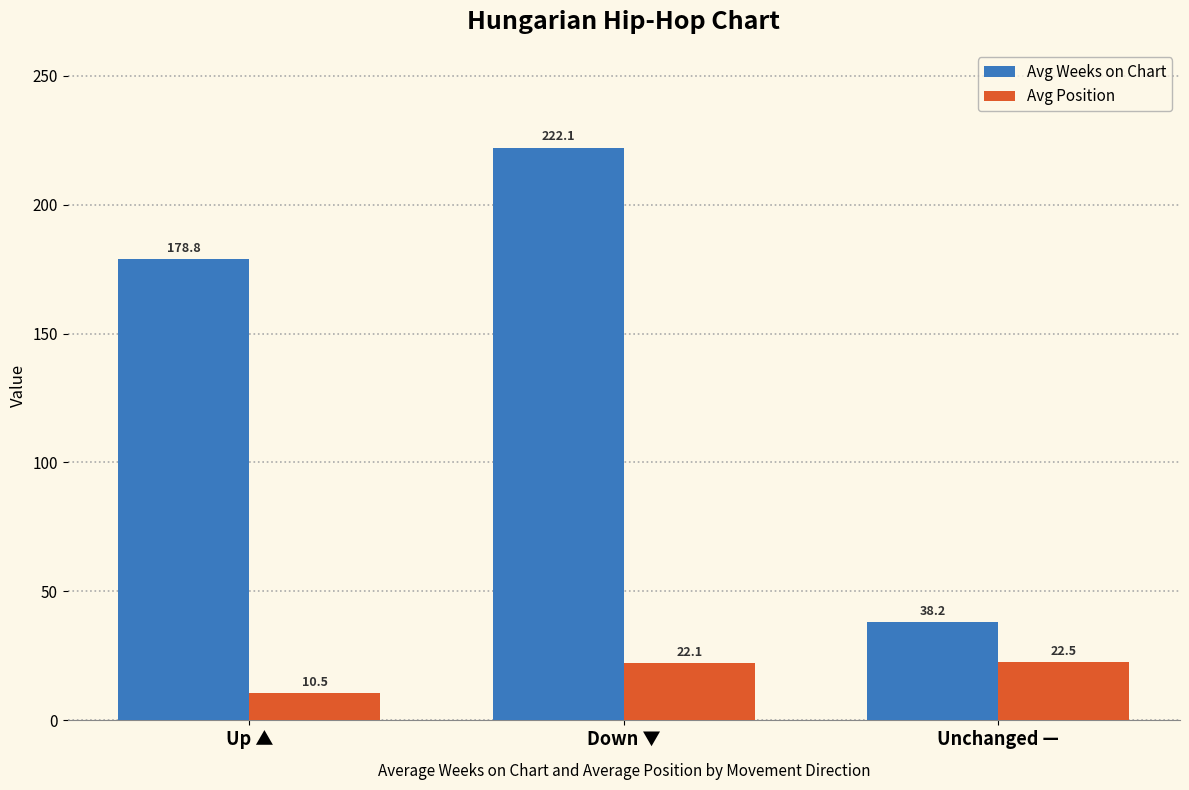

Which series has the largest range (max minus min)?

Avg Weeks on Chart